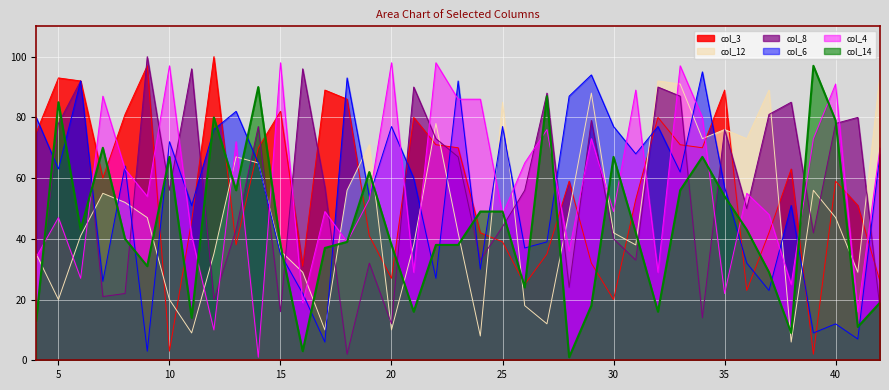

What are all the series names shown in the legend?

col_3, col_12, col_8, col_6, col_4, col_14